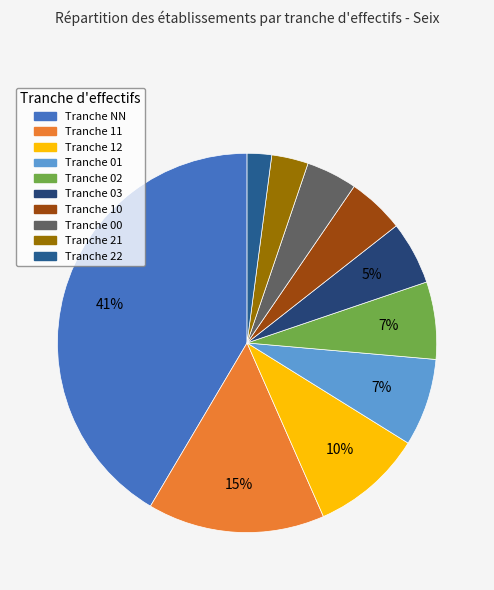

To the nearest percent, what is the average slice percentage?

10%